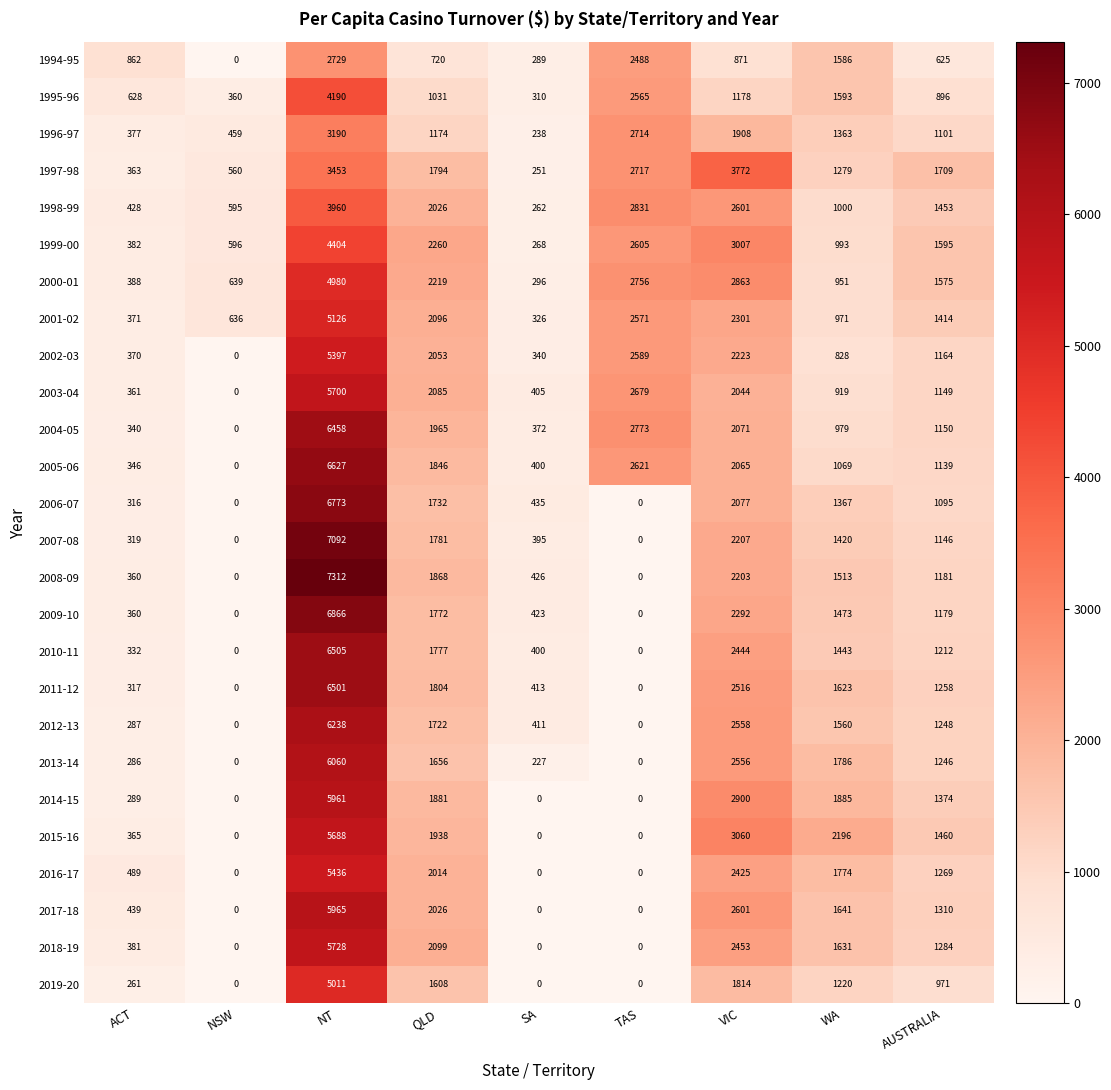

Rank the series at AUSTRALIA from highest to lowest value.

1997-98, 1999-00, 2000-01, 2015-16, 1998-99, 2001-02, 2014-15, 2017-18, 2018-19, 2016-17, 2011-12, 2012-13, 2013-14, 2010-11, 2008-09, 2009-10, 2002-03, 2004-05, 2003-04, 2007-08, 2005-06, 1996-97, 2006-07, 2019-20, 1995-96, 1994-95